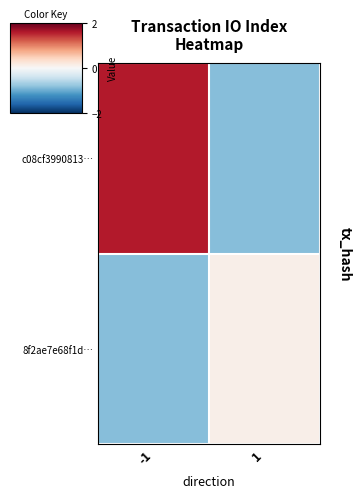

Reading left to right, transcribe all the data shown in this chart.

c08cf3990813…: -1=1.6	1=-0.9
8f2ae7e68f1d…: -1=-0.9	1=0.1